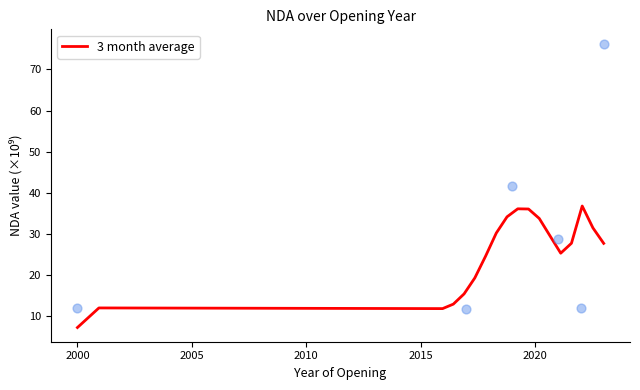

Which has a higher value, 2000-02-04 or 2023-02-28?

2023-02-28